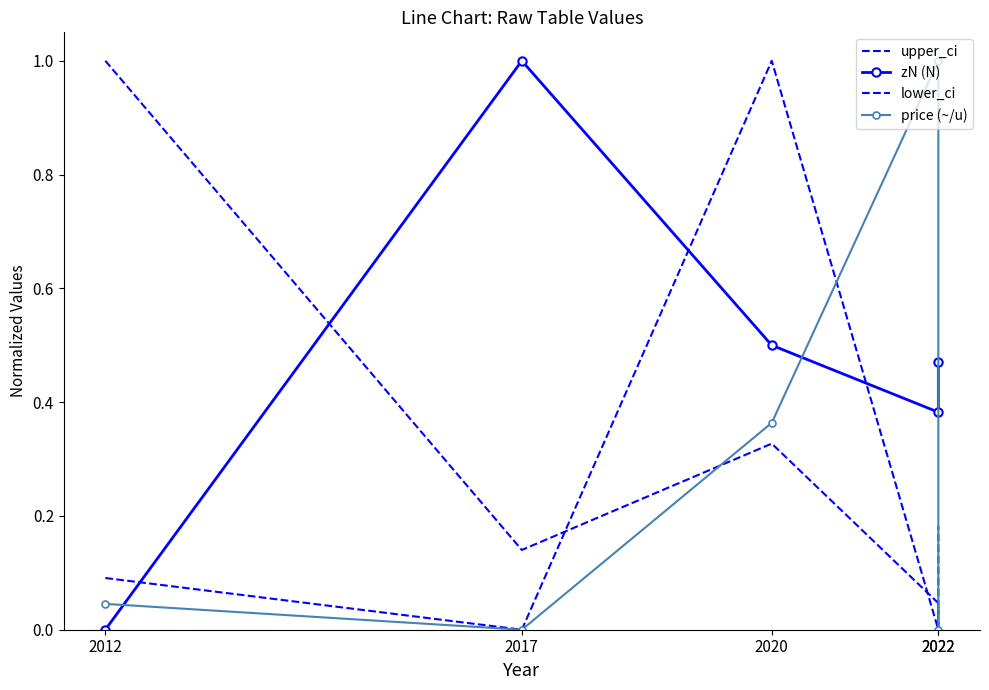

Where do price (~/u) and lower_ci first cross each other?

2020 and 2022